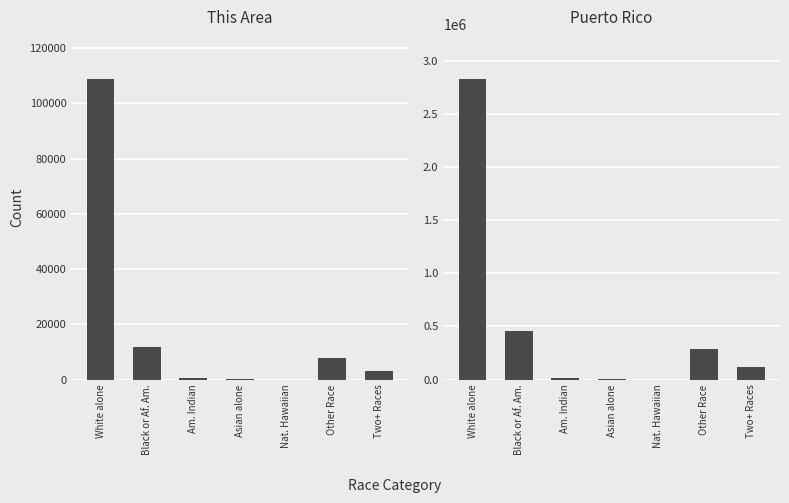

Which has a higher value, Black or Af. Am. or Two+ Races?

Black or Af. Am.